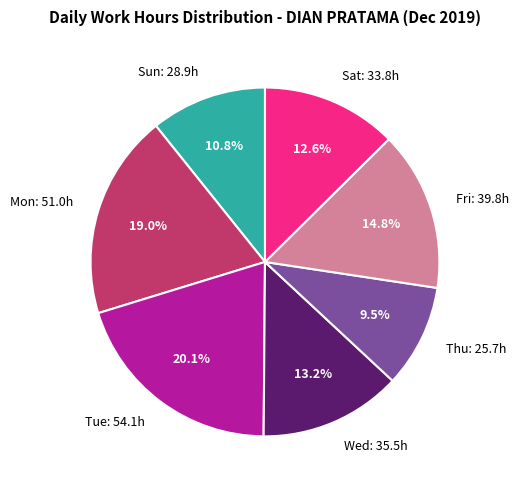

Rank the categories by value from highest to lowest.

Tue: 54.1h, Mon: 51.0h, Fri: 39.8h, Wed: 35.5h, Sat: 33.8h, Sun: 28.9h, Thu: 25.7h